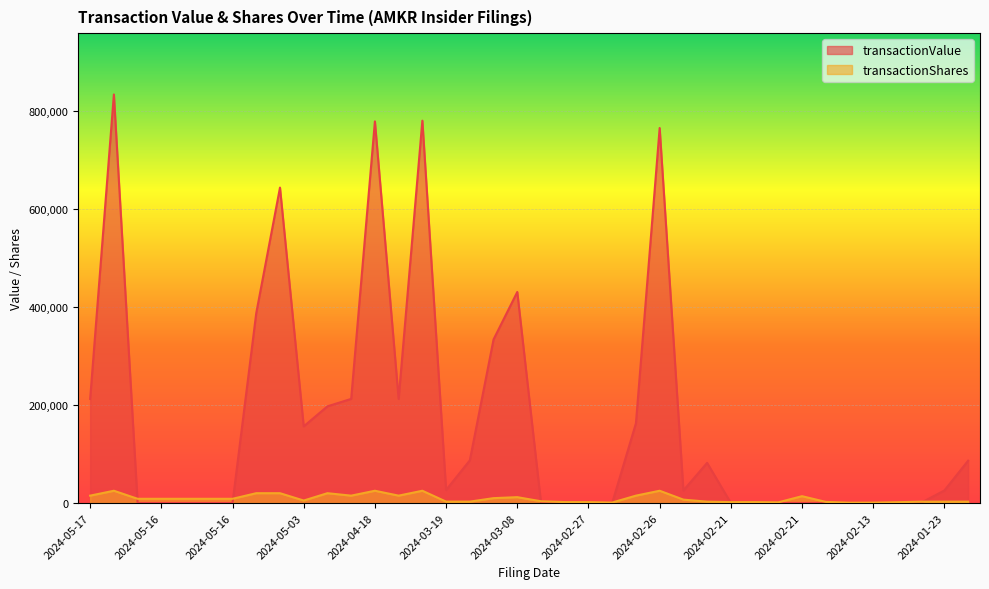

What are all the series names shown in the legend?

transactionValue, transactionShares